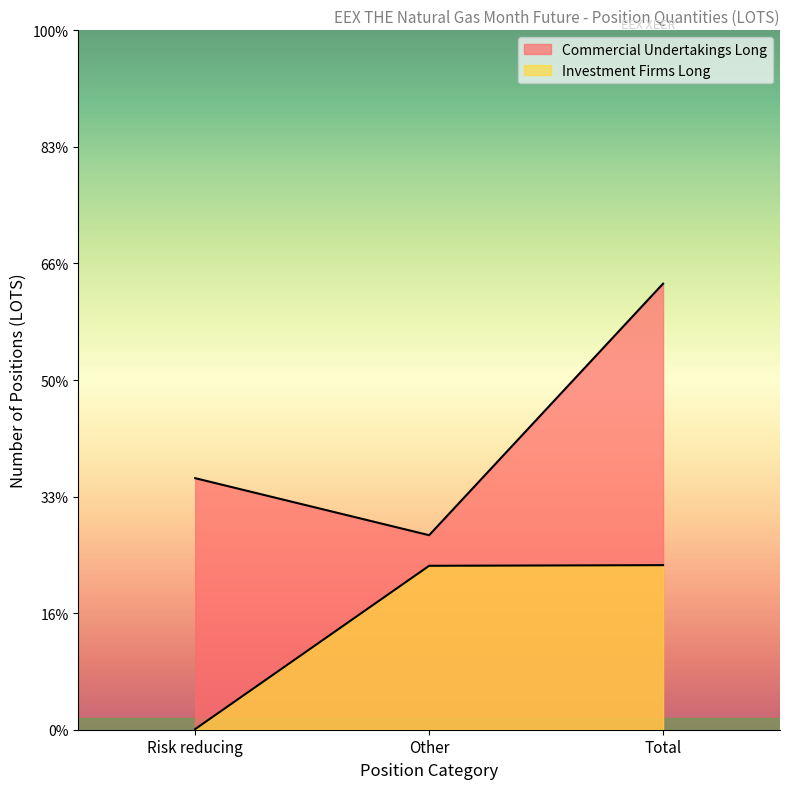

What is the sum of the Investment Firms Long values at Other and Risk reducing?

14119